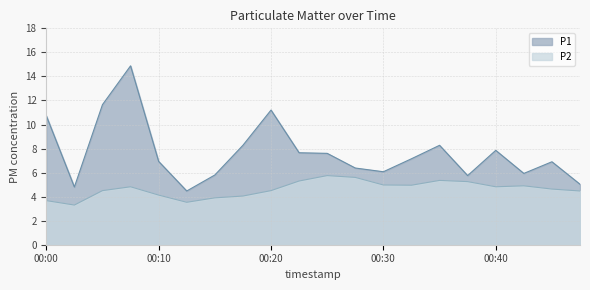

What is the sum of all P2 values?

92.4